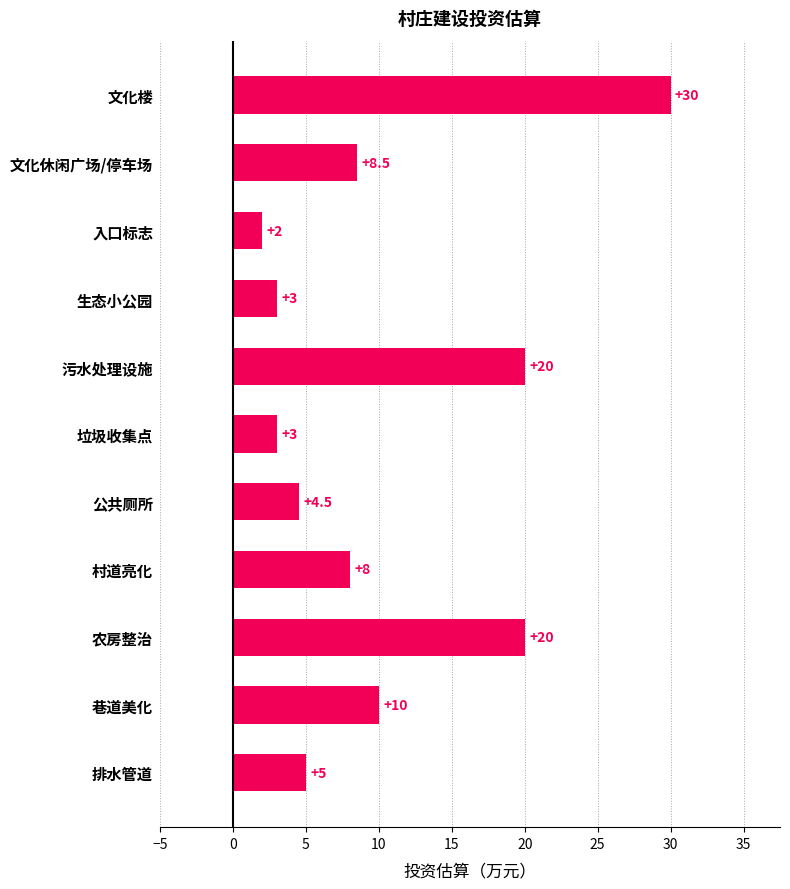

Reading top to bottom, list all the values displayed in this chart.

文化楼=30.0	文化休闲广场/停车场=8.5	入口标志=2.0	生态小公园=3.0	污水处理设施=20.0	垃圾收集点=3.0	公共厕所=4.5	村道亮化=8.0	农房整治=20.0	巷道美化=10.0	排水管道=5.0